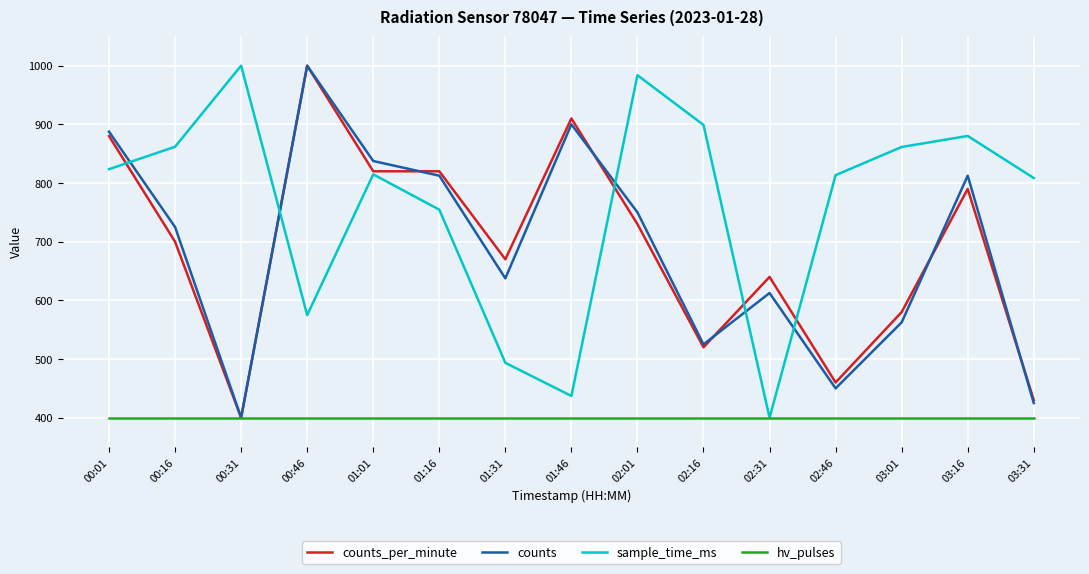

How many lines are shown in the chart?

4